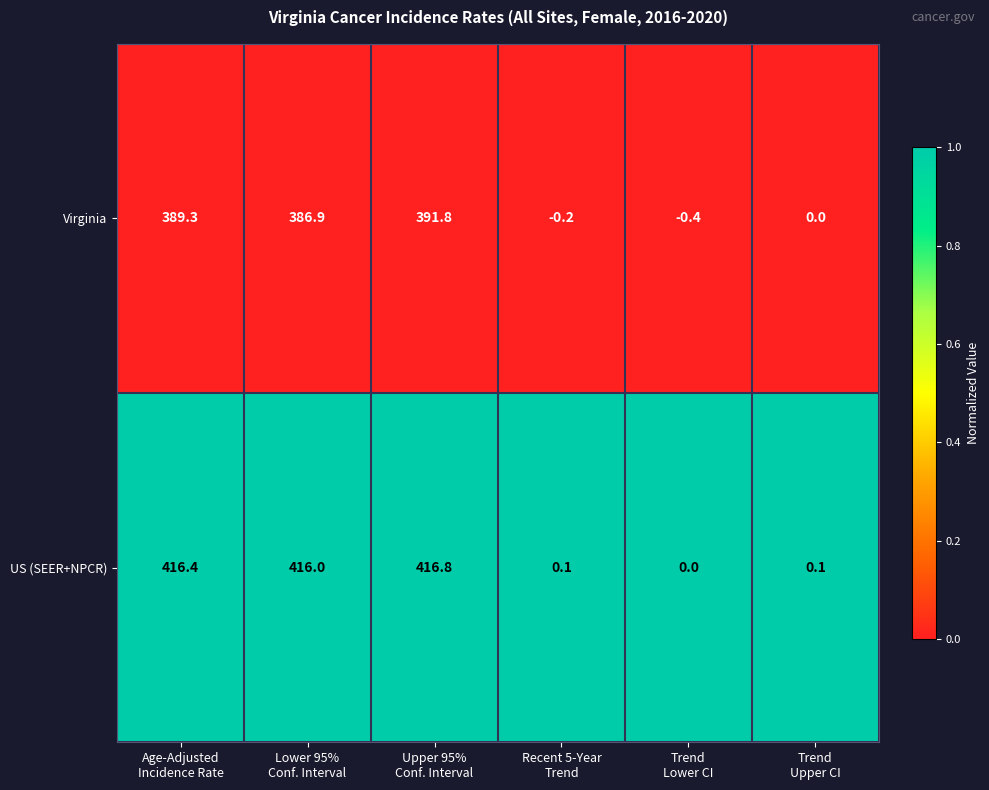

List the series in order of their overall mean, highest first.

US (SEER+NPCR), Virginia